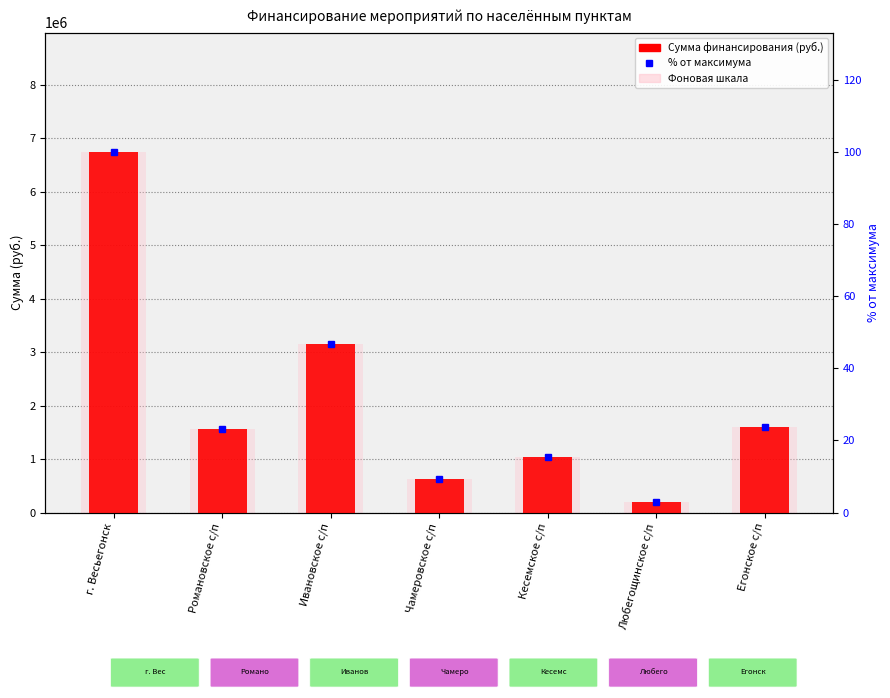

At which label does % от максимума first exceed 23?

г. Весьегонск